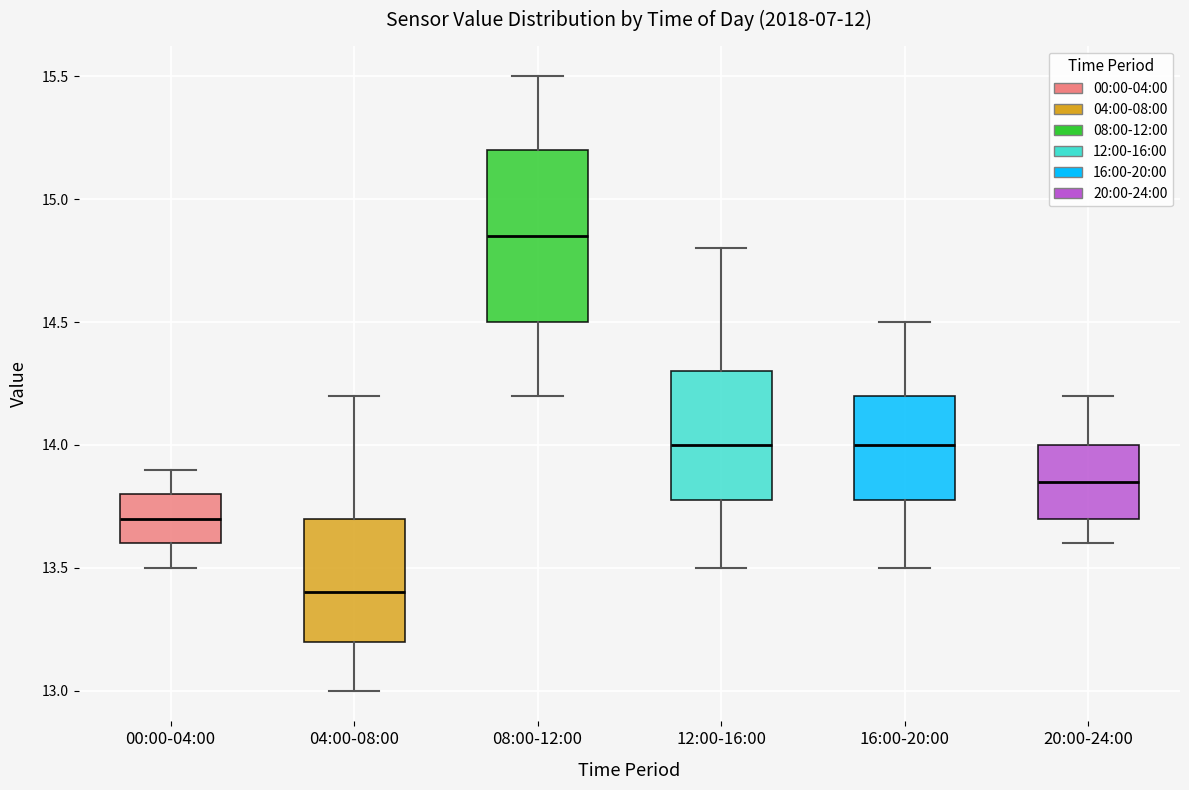

Which box is the tallest, from its lower edge to its upper edge?

08:00-12:00